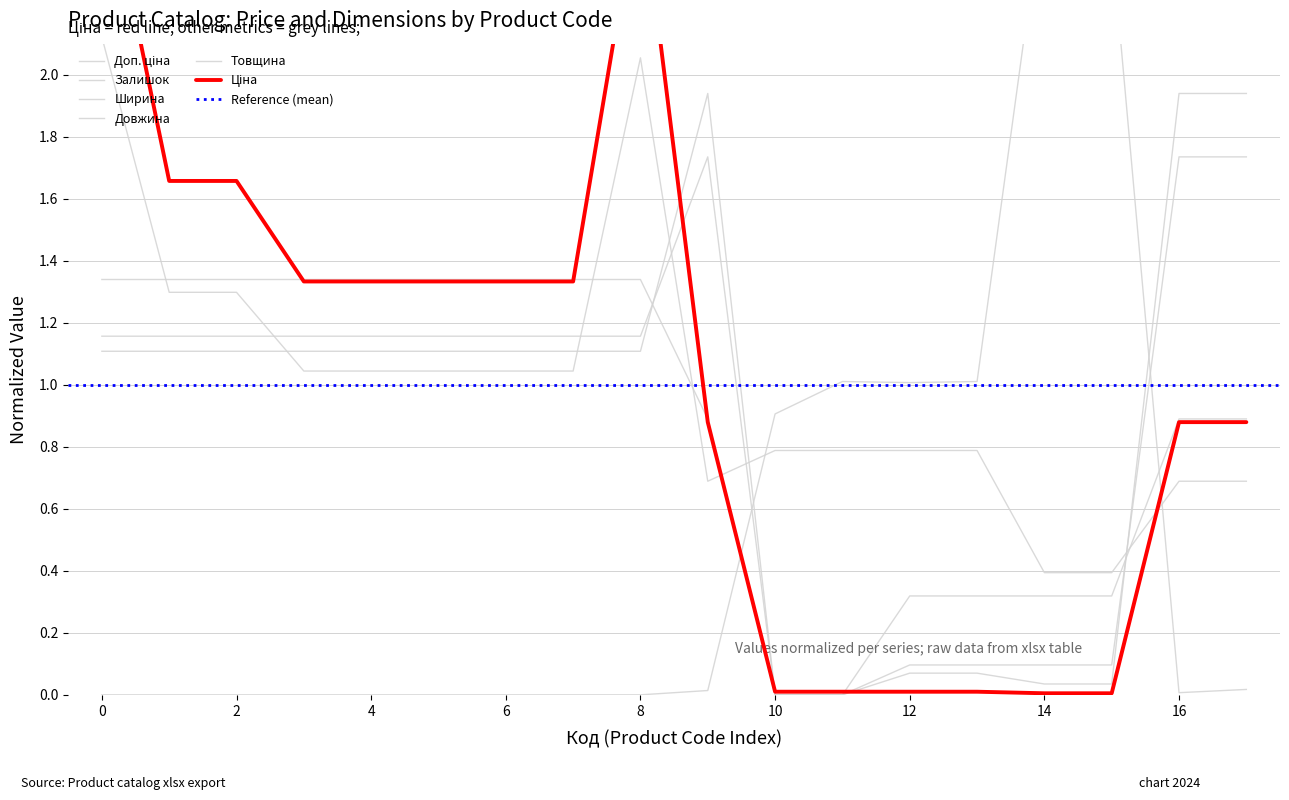

True or false: Довжина and Залишок cross at least once.

True